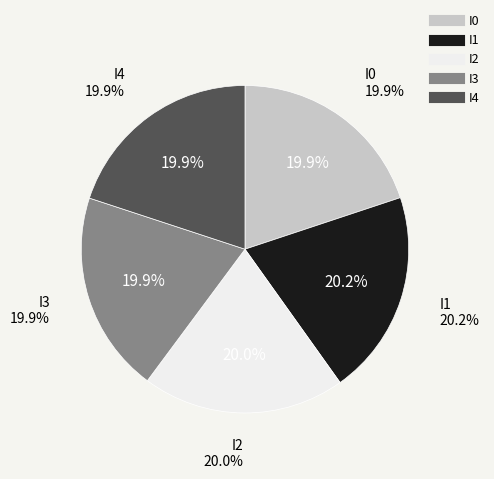

What percentage is the I1 slice, to the nearest percent?

20%